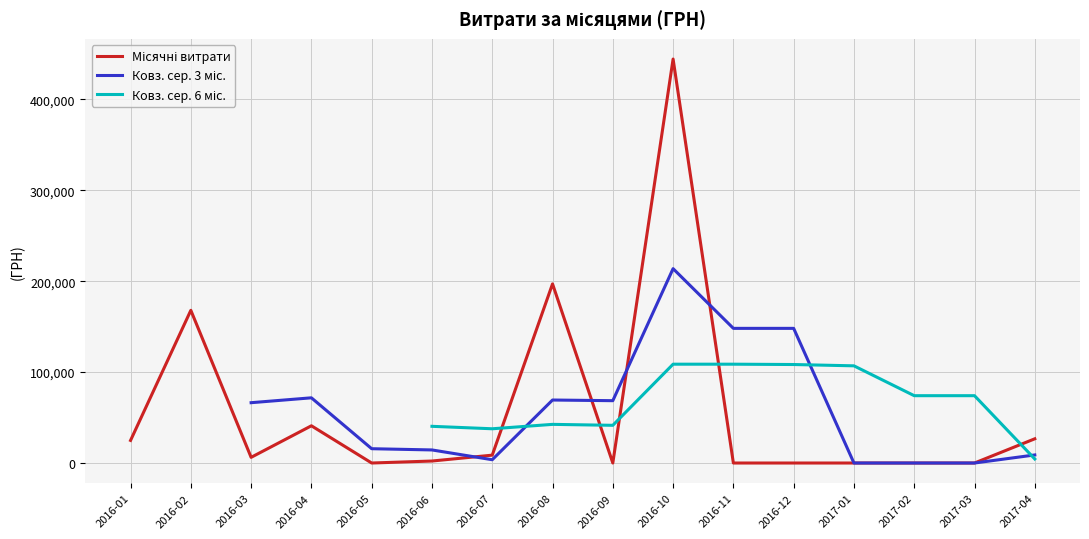

The Ковз. сер. 3 міс. series shows 22515.1 at 2016-05. True or false?

False